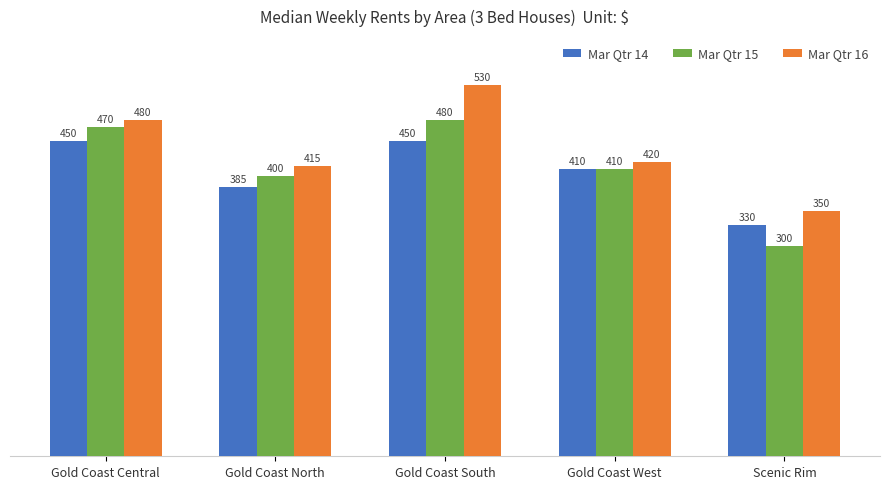

Is the value of Mar Qtr 14 at Gold Coast North greater than the value of Mar Qtr 16 at Scenic Rim?

Yes